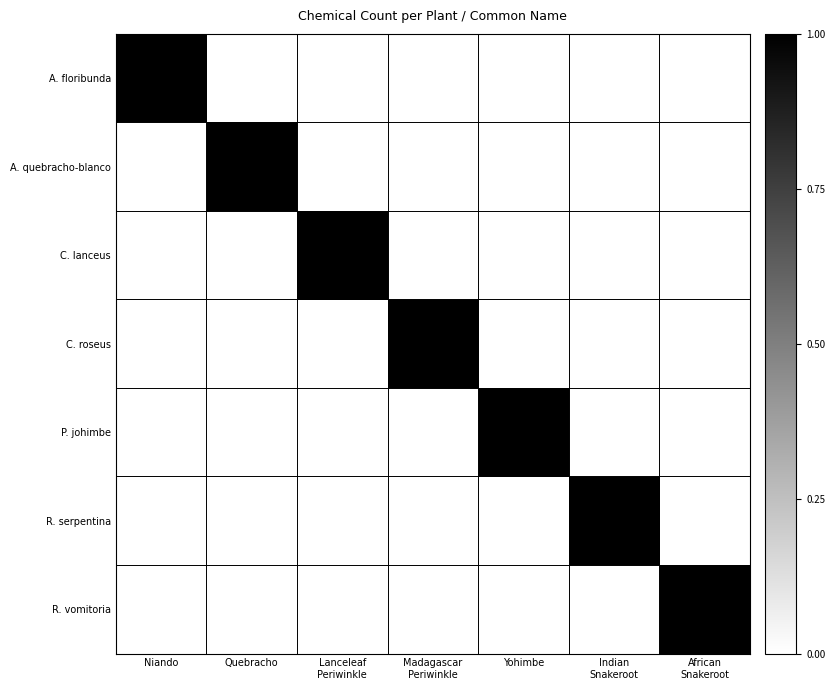

Which series has the largest total across all categories?

A. floribunda